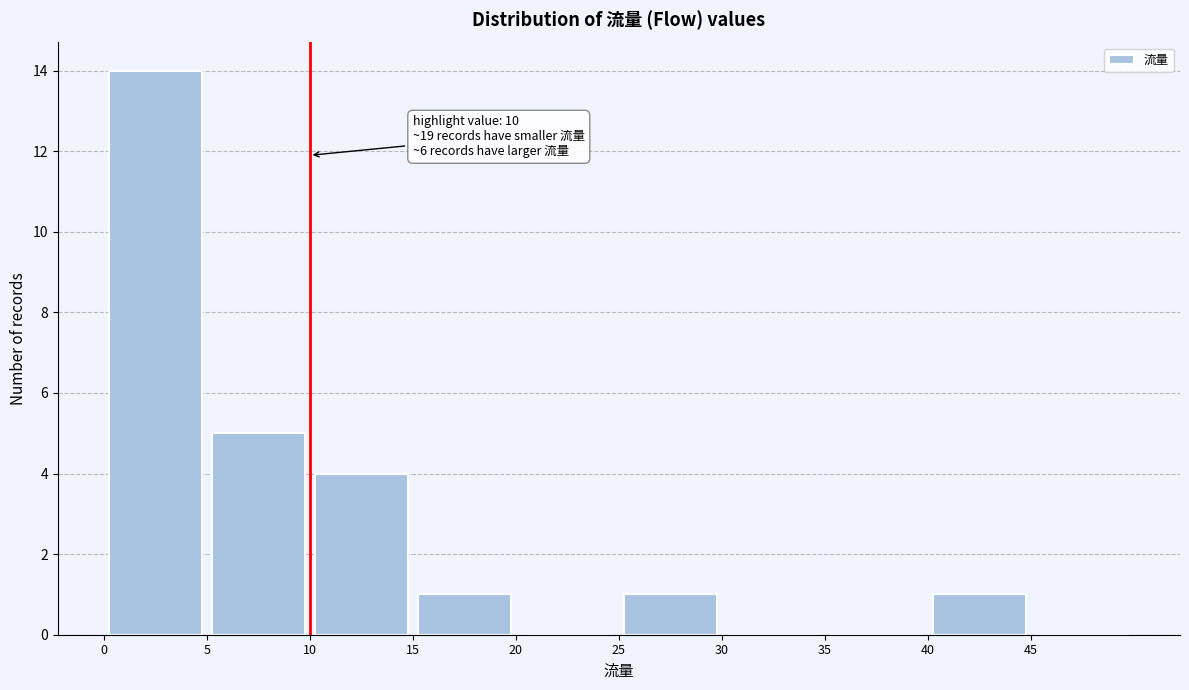

Over which range of the x-axis is the bar tallest?

0 to 5